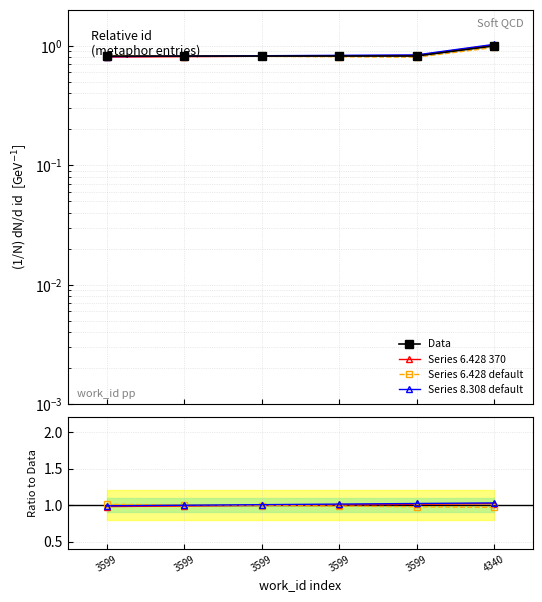

True or false: Data and Series 6.428 default cross at least once.

True